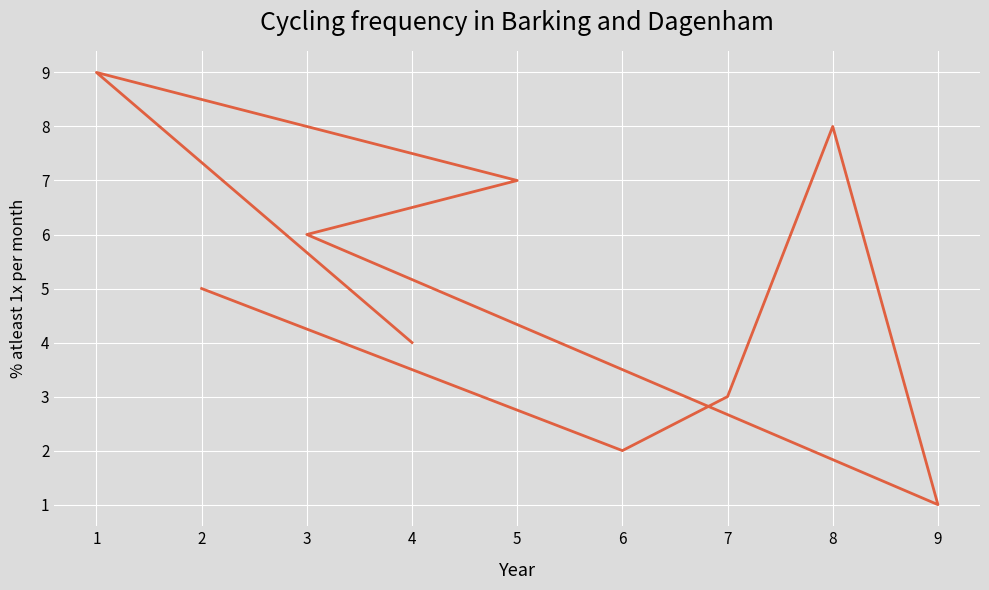

Is it true that the value at 2 is 7?

False